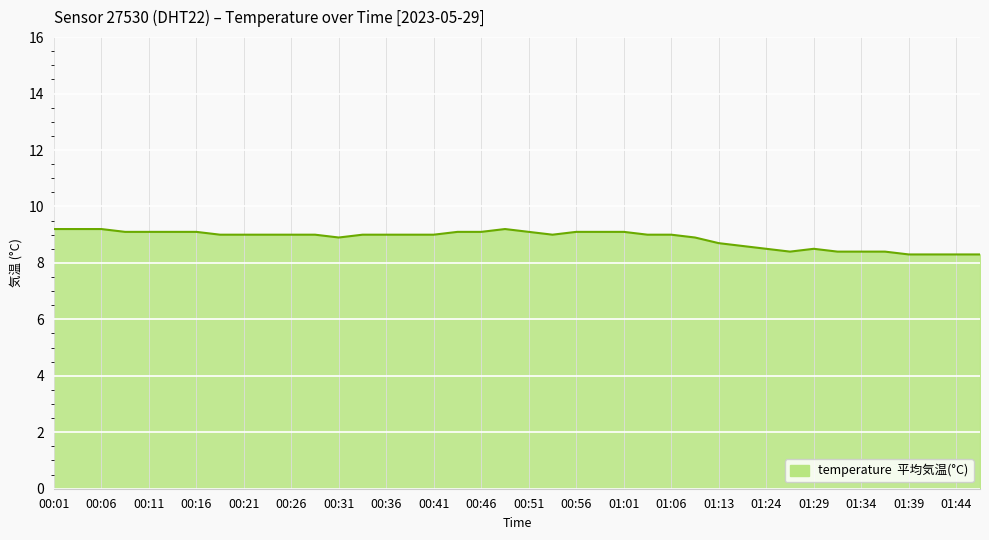

What is the greatest value displayed?

9.2